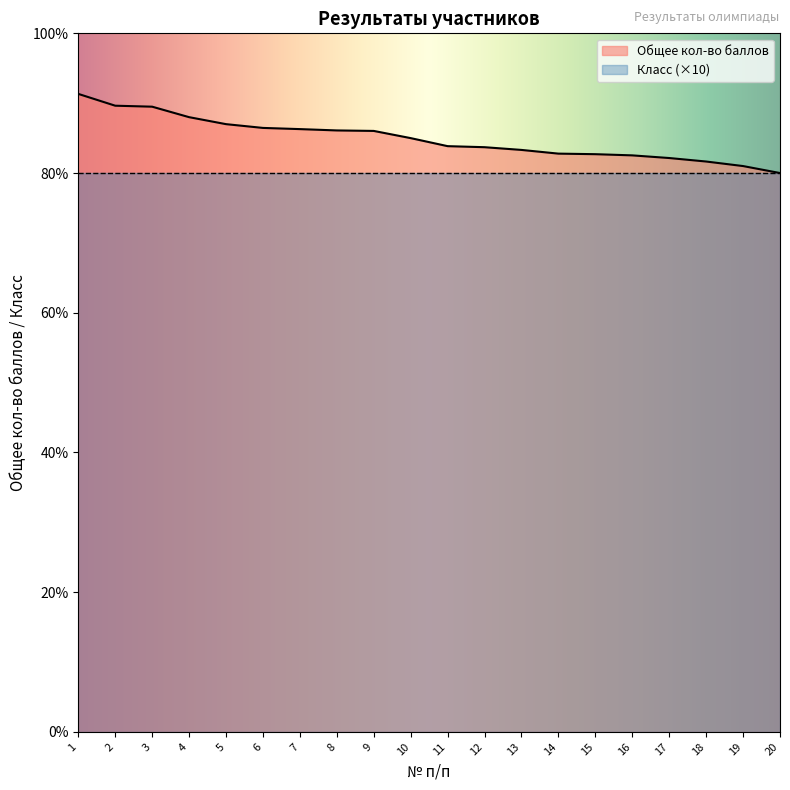

Count the number of categories in the chart.

20